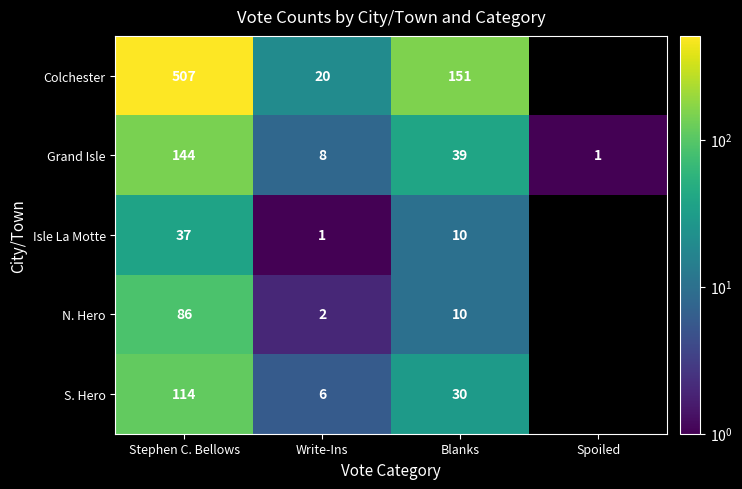

At which label does Grand Isle reach its peak?

Stephen C. Bellows